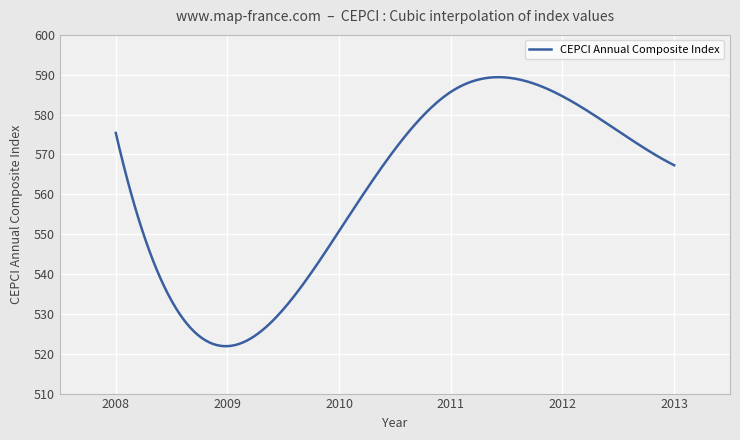

What is the minimum value shown in the chart?

521.9